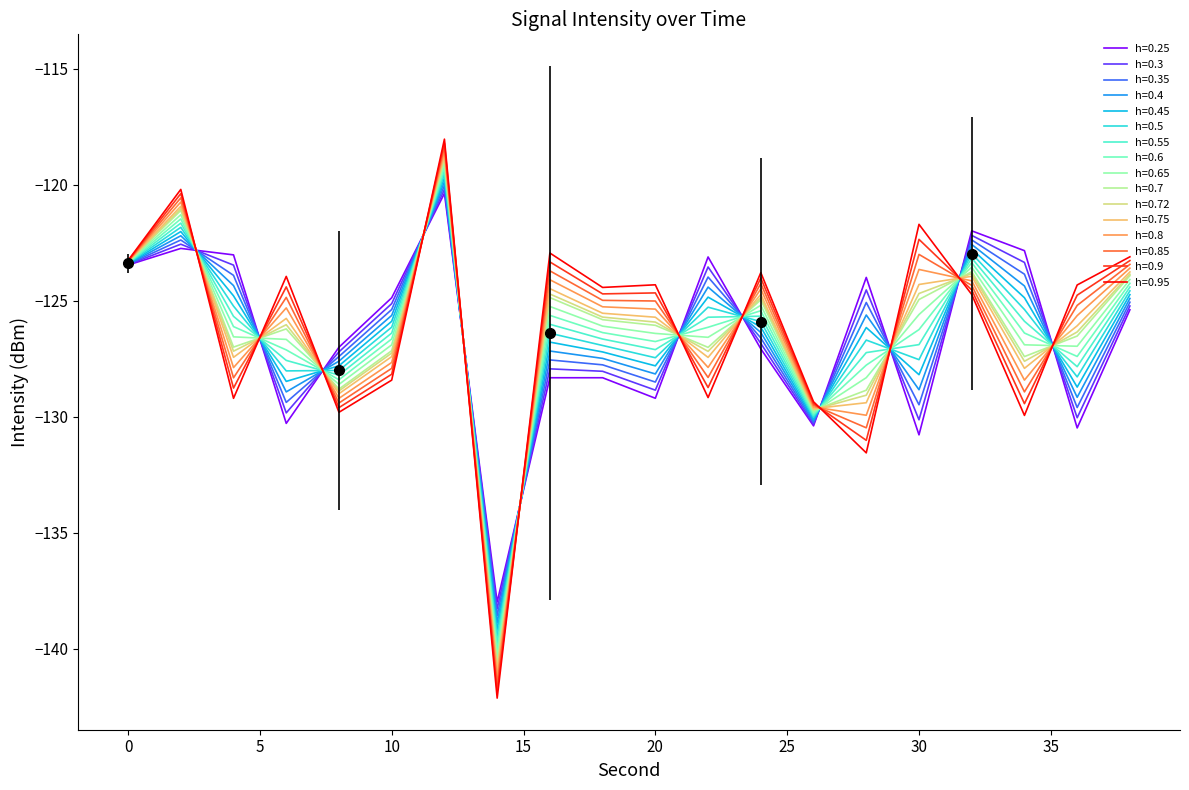

Reading right to left, list all the values displayed in this chart.

38=-123.1	36=-124.3	34=-129.9	32=-124.7	30=-121.7	28=-131.6	26=-129.4	24=-123.8	22=-129.2	20=-124.3	18=-124.4	16=-122.9	14=-142.1	12=-118.0	10=-128.4	8=-129.8	6=-124.0	4=-129.2	2=-120.2	0=-123.3